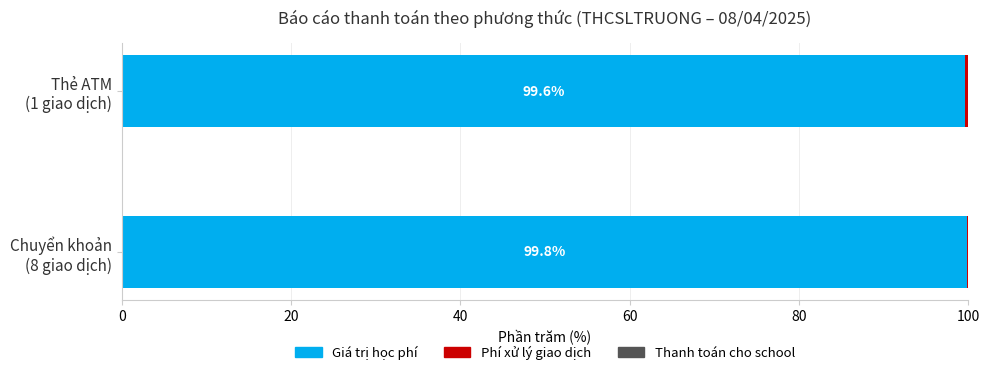

What is the sum of all Giá trị học phí values?

199.4